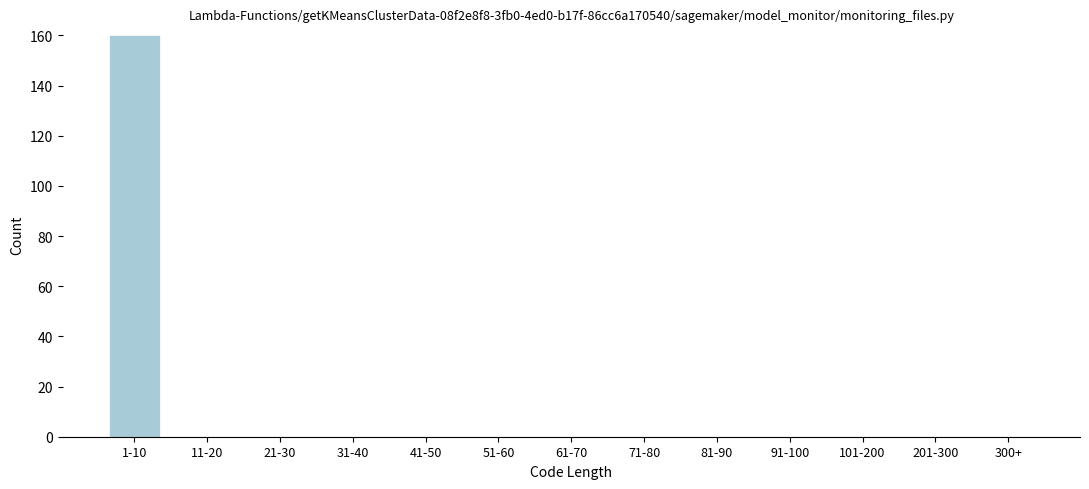

Reading right to left, transcribe all the data shown in this chart.

300+=0	201-300=0	101-200=0	91-100=0	81-90=0	71-80=0	61-70=0	51-60=0	41-50=0	31-40=0	21-30=0	11-20=0	1-10=160